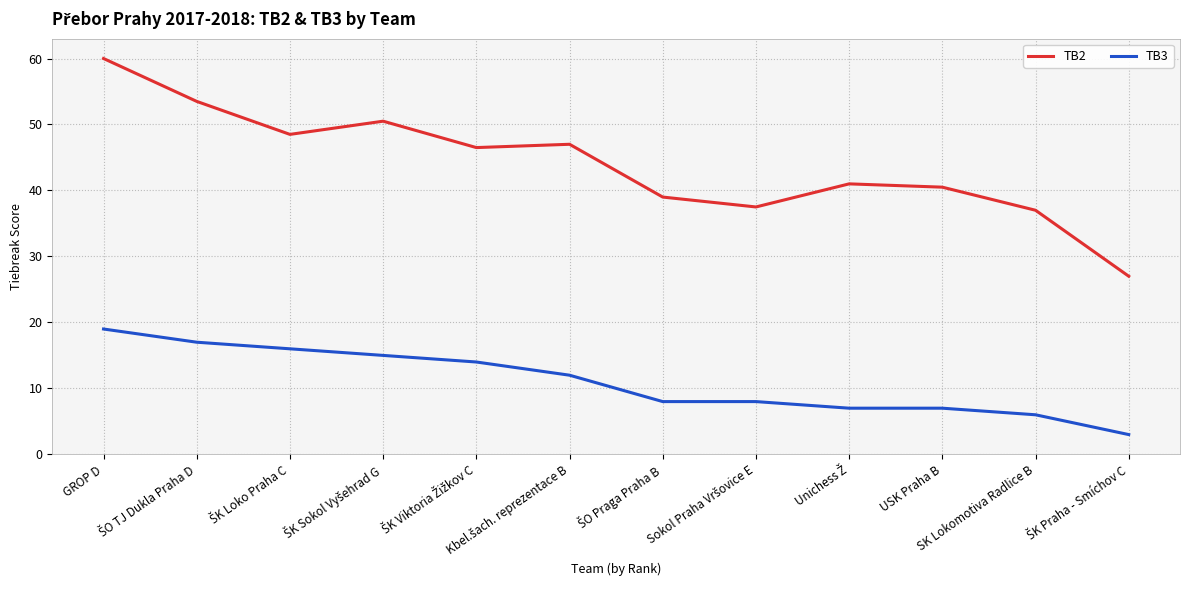

The value of TB2 at USK Praha B is 40.5. True or false?

True